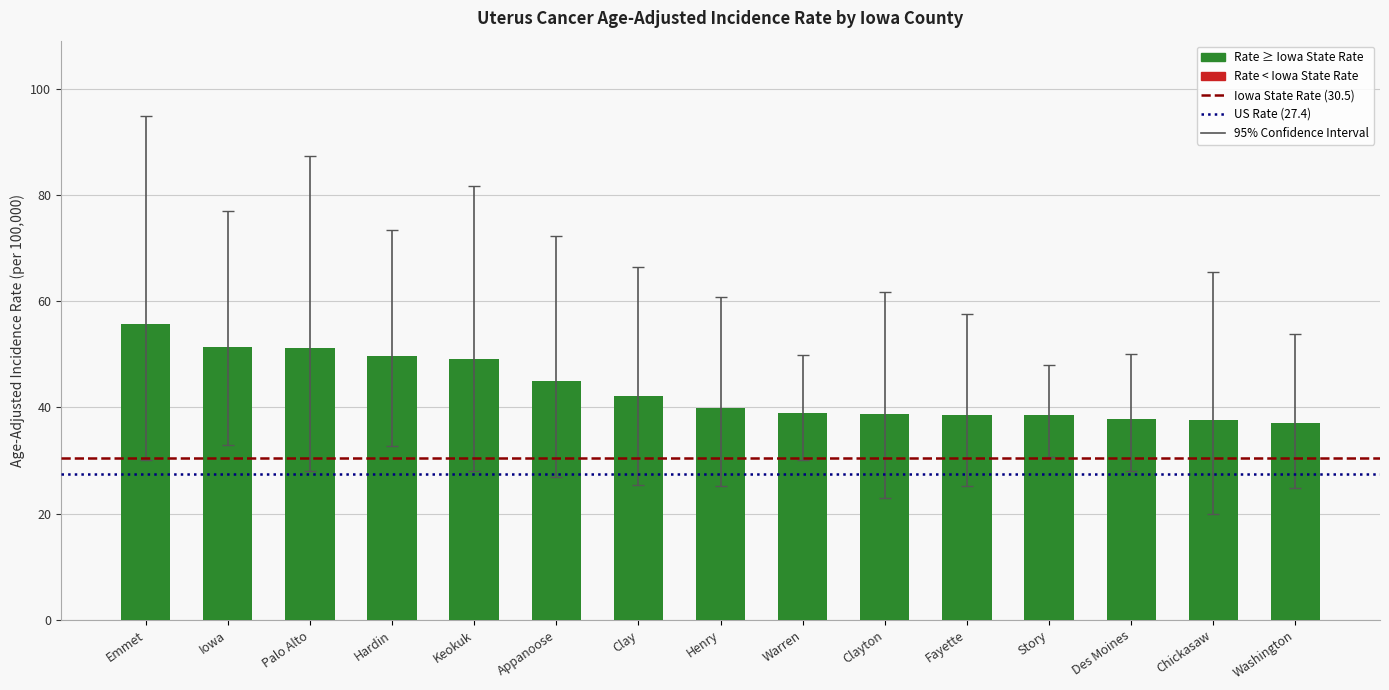

What position from the right is Chickasaw?

2